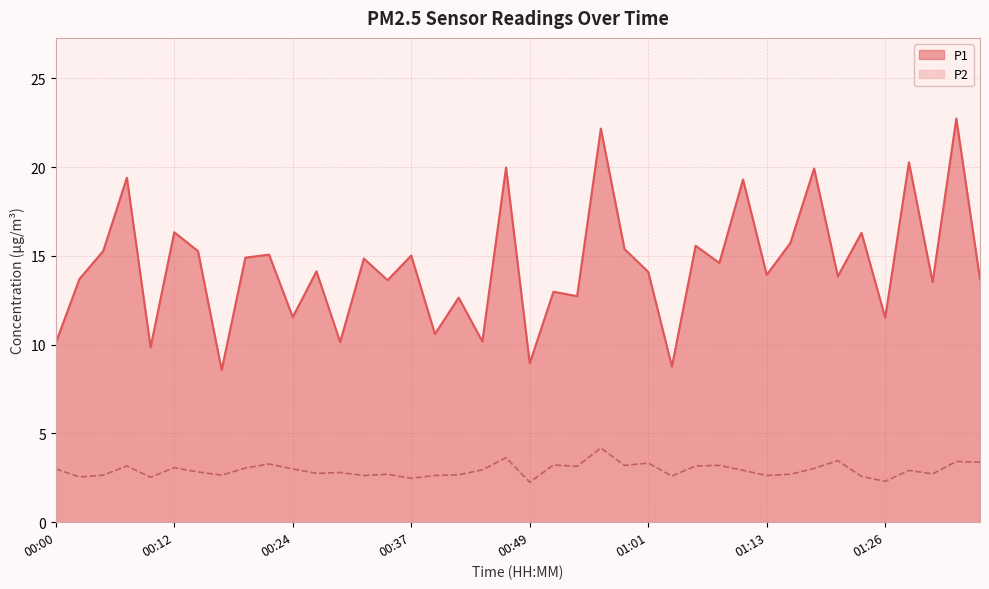

What is the label of the 19th point from the right?

00:51